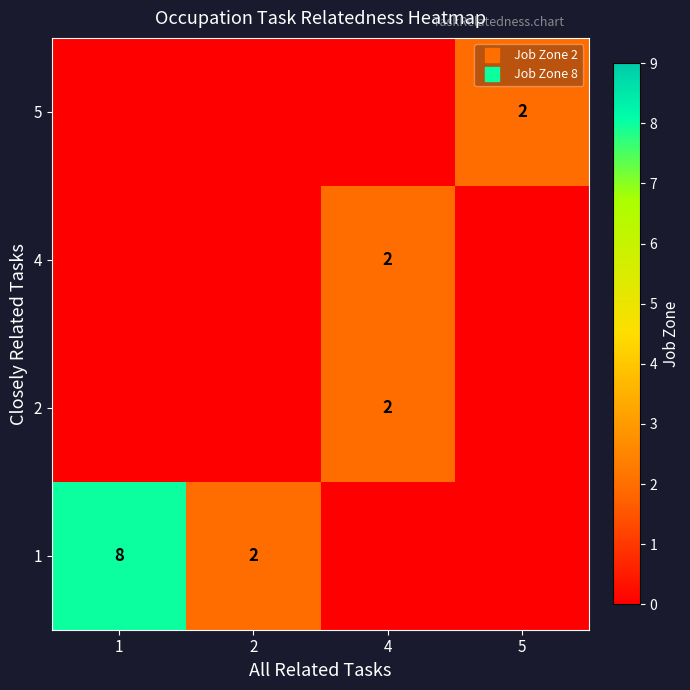

Which has a higher value, 1 or 5?

5